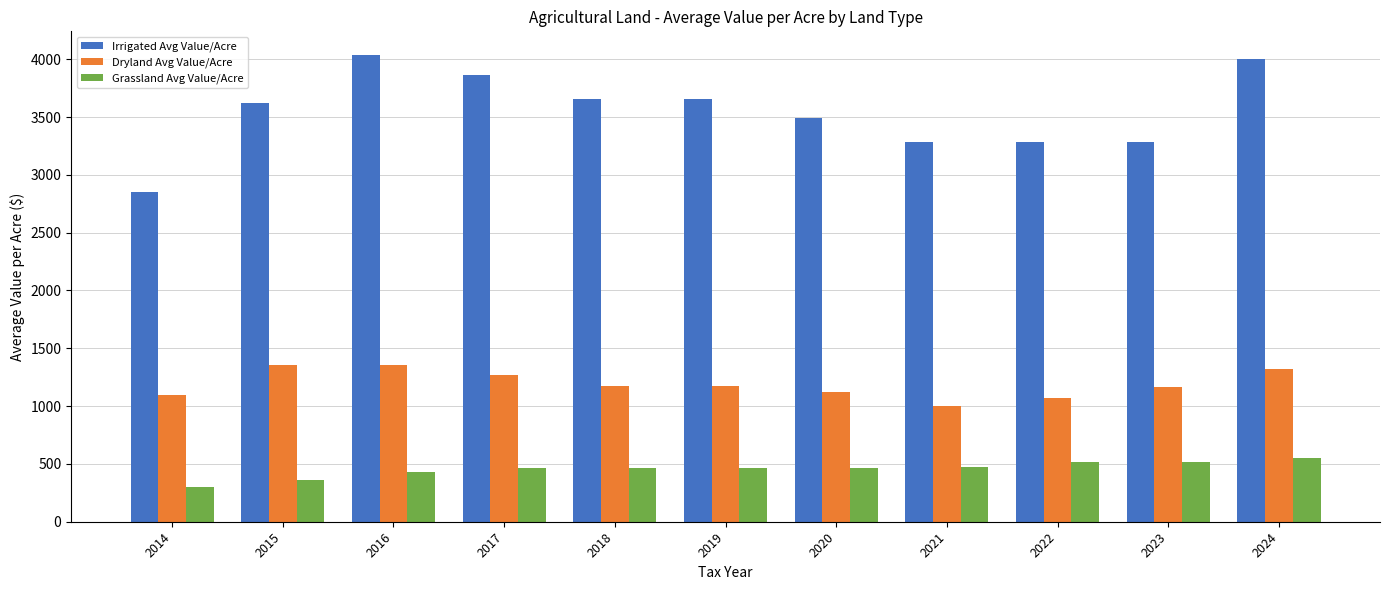

Which label corresponds to the largest value in the chart?

2016